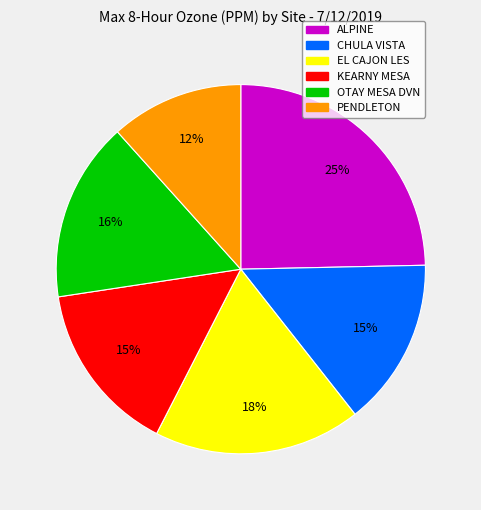

What is the largest slice in the pie chart?

ALPINE